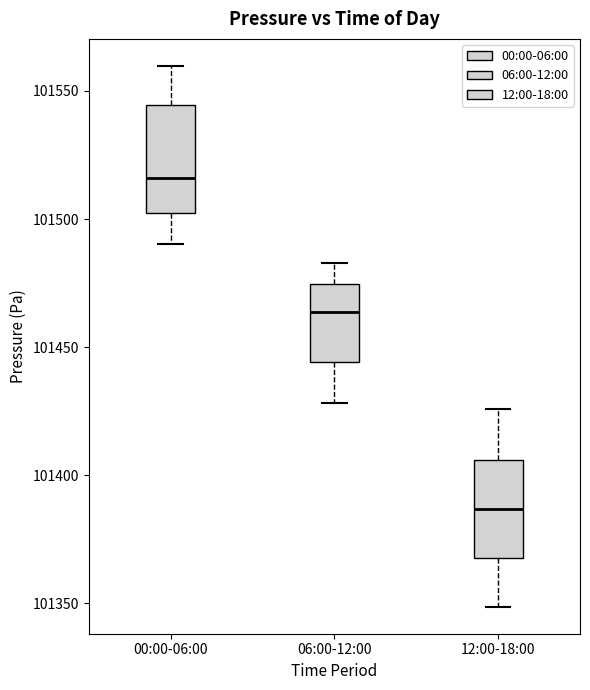

Reading left to right, transcribe this box plot: for each box, give where its median line is, the range the box spans, and where its two whiskers end, as read against the y-axis. The values are not printed on the chart, so give them approximately, as read against the axis.

00:00-06:00: median 101515, box 101500 to 101545, whiskers 101490 to 101560
06:00-12:00: median 101465, box 101445 to 101475, whiskers 101430 to 101485
12:00-18:00: median 101385, box 101370 to 101405, whiskers 101350 to 101425